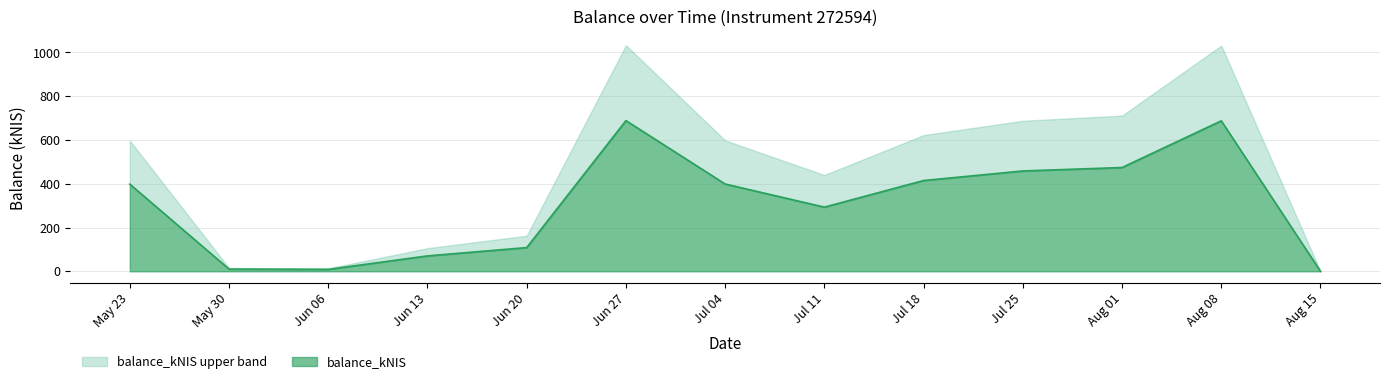

What is the total value across all series at Jul 11?

439.7